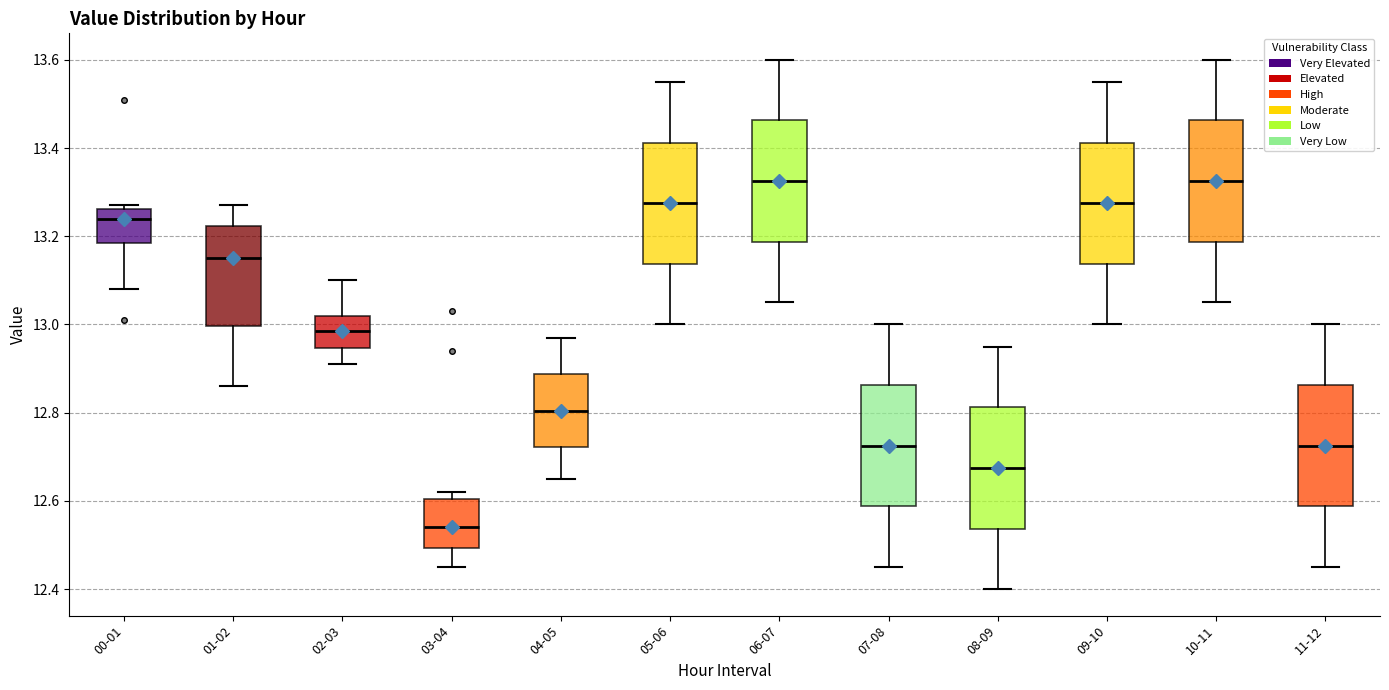

Reading left to right, transcribe this box plot: for each box, give where its median line is, the range the box spans, and where its two whiskers end, as read against the y-axis. The values are not printed on the chart, so give them approximately, as read against the axis.

00-01: median 13.24, box 13.18 to 13.26, whiskers 13.08 to 13.28
01-02: median 13.16, box 13.00 to 13.22, whiskers 12.86 to 13.28
02-03: median 12.98, box 12.94 to 13.02, whiskers 12.92 to 13.10
03-04: median 12.54, box 12.50 to 12.60, whiskers 12.46 to 12.62
04-05: median 12.80, box 12.72 to 12.88, whiskers 12.66 to 12.98
05-06: median 13.28, box 13.14 to 13.42, whiskers 13.00 to 13.56
06-07: median 13.32, box 13.18 to 13.46, whiskers 13.06 to 13.60
07-08: median 12.72, box 12.58 to 12.86, whiskers 12.46 to 13.00
08-09: median 12.68, box 12.54 to 12.82, whiskers 12.40 to 12.96
09-10: median 13.28, box 13.14 to 13.42, whiskers 13.00 to 13.56
10-11: median 13.32, box 13.18 to 13.46, whiskers 13.06 to 13.60
11-12: median 12.72, box 12.58 to 12.86, whiskers 12.46 to 13.00